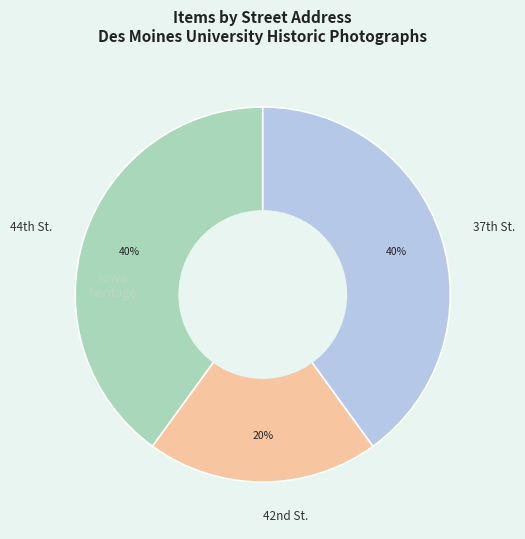

Which slice is the smallest?

42nd St.